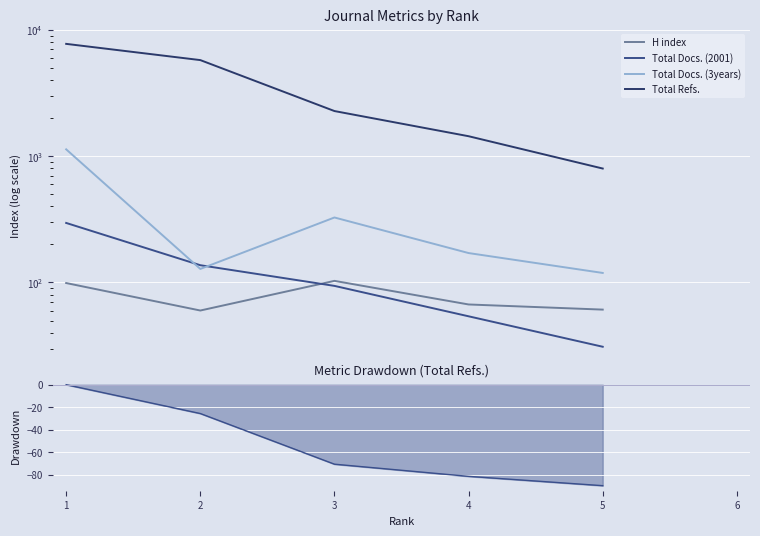

What is the minimum value for Total Docs. (2001)?

31.0